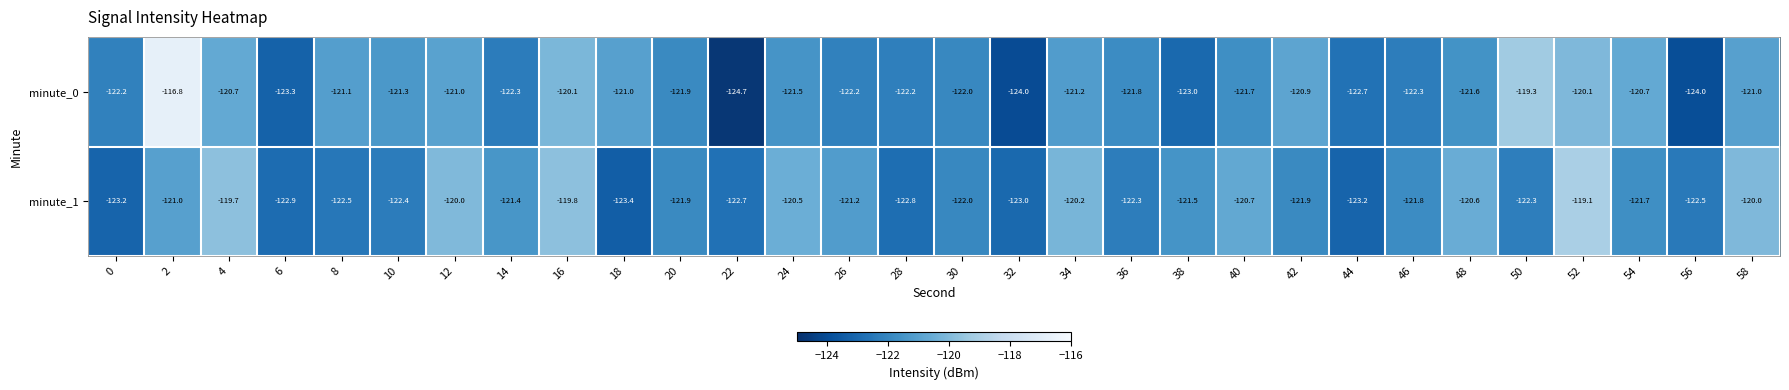

Which category has the lowest value in the minute_0 series?

22